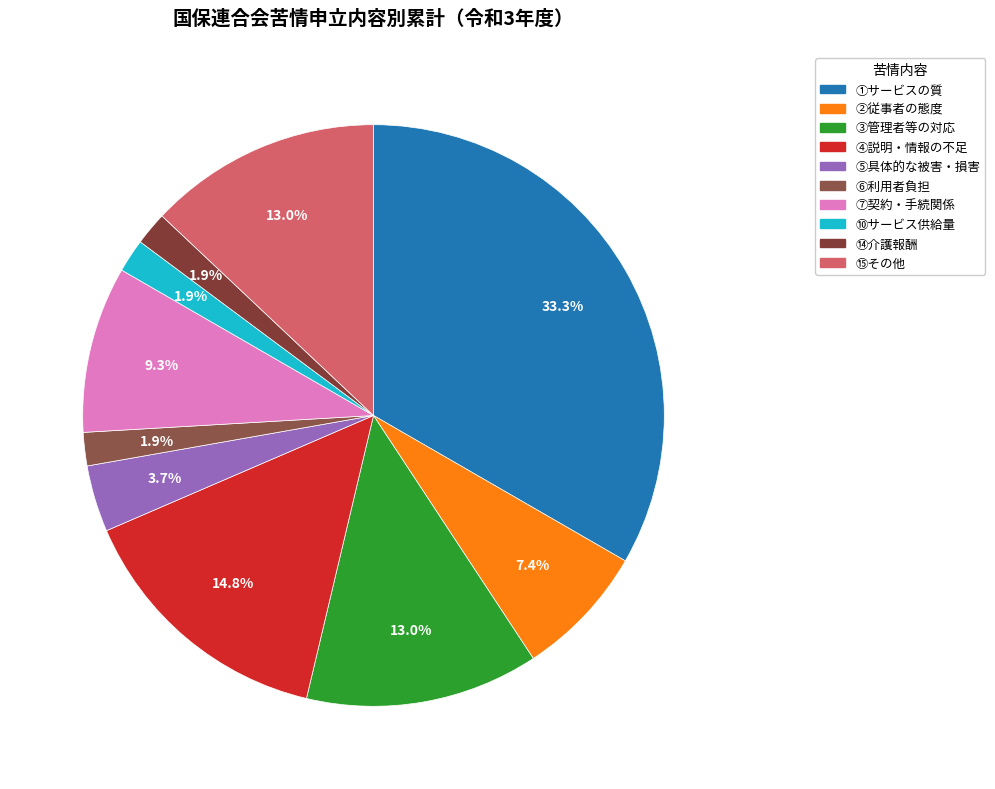

Count the number of slices in the pie.

10